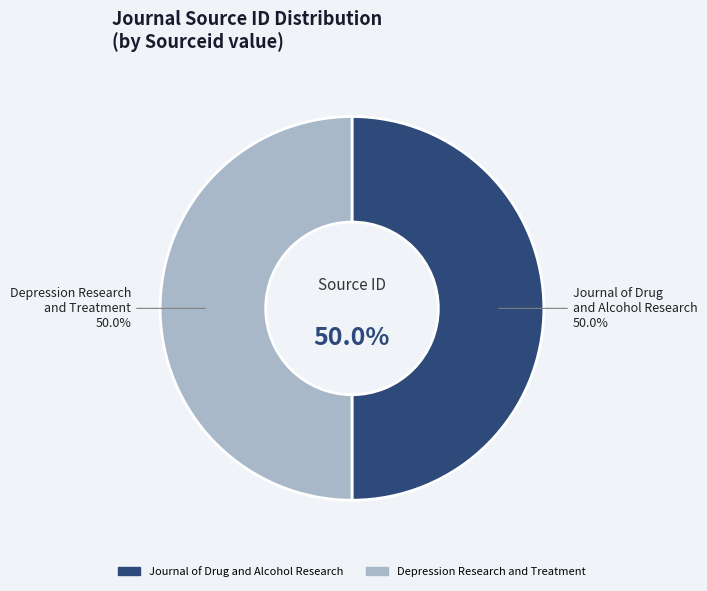

Rank the categories by value from highest to lowest.

Journal of Drug and Alcohol Research, Depression Research and Treatment